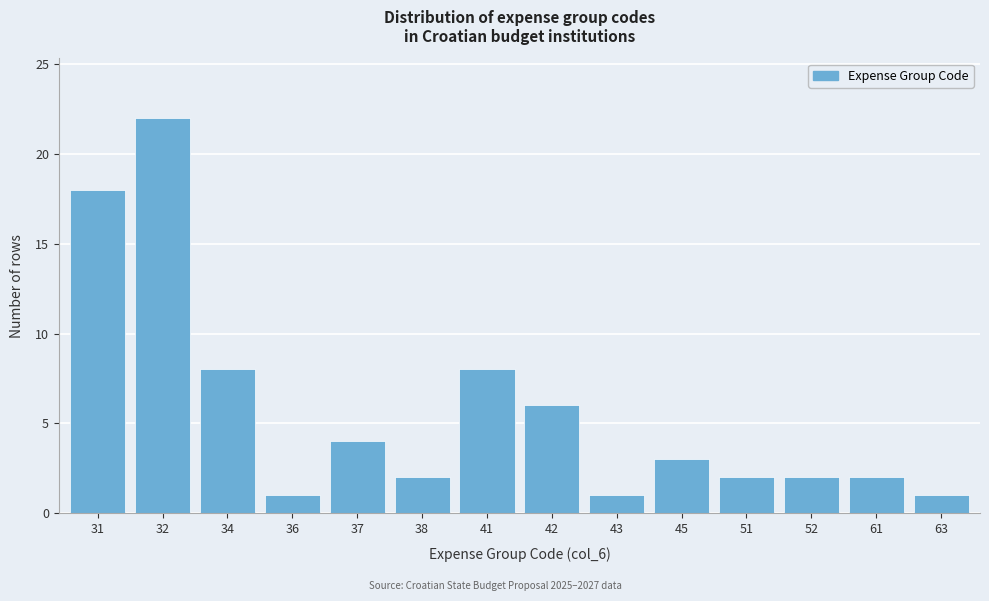

Reading right to left, list all the values displayed in this chart.

1	2	2	2	3	1	6	8	2	4	1	8	22	18